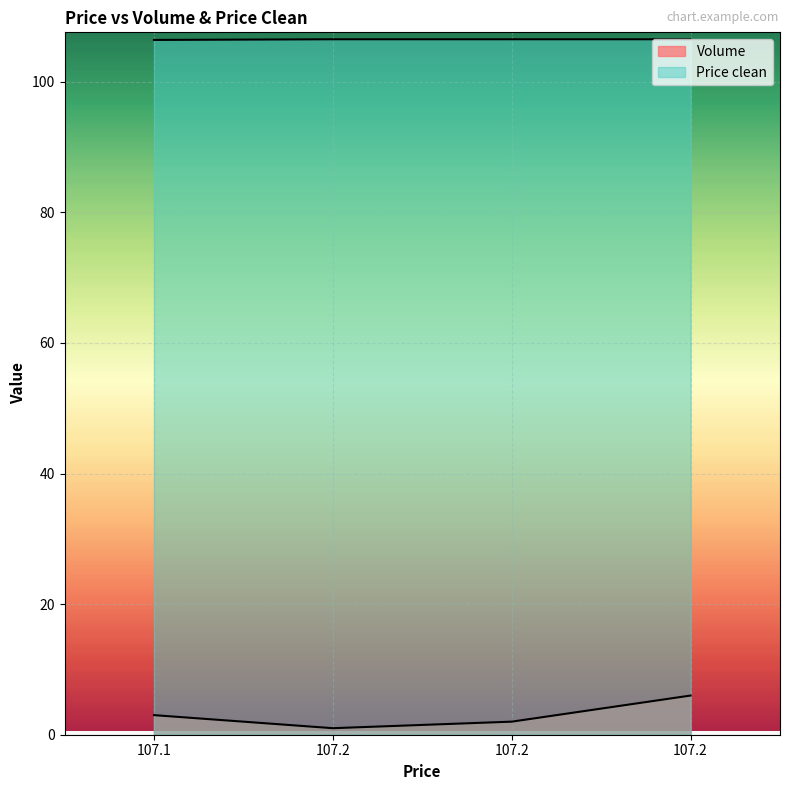

How many series are shown in this chart?

2